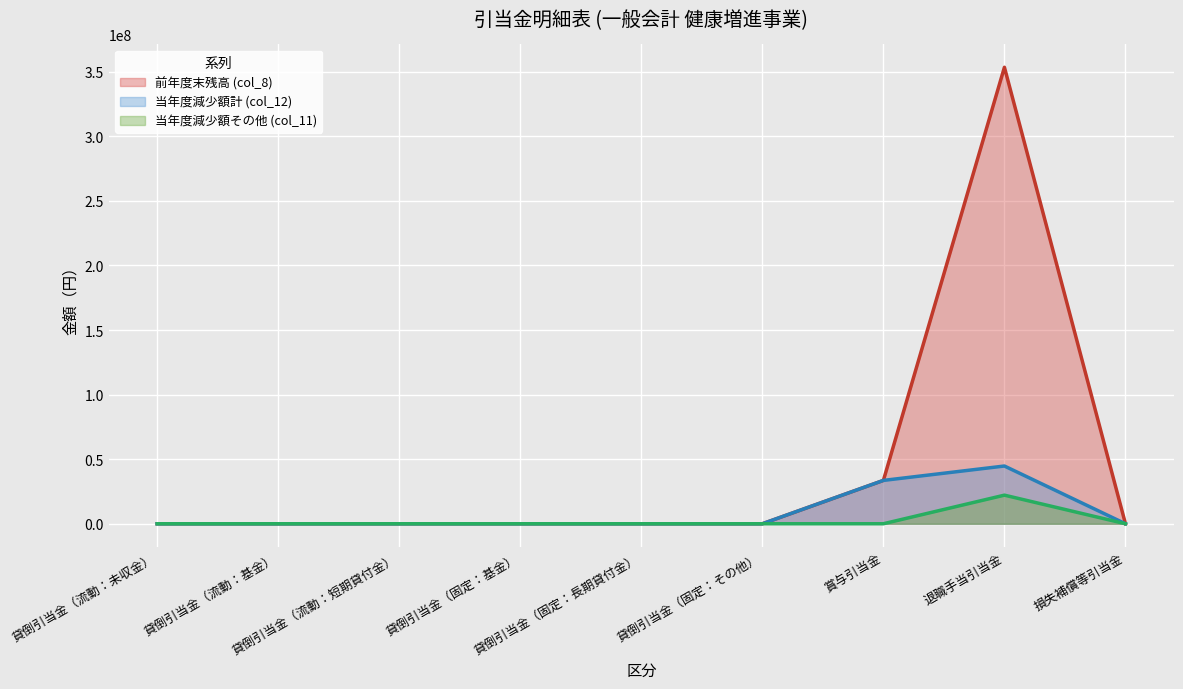

How many lines are shown in the chart?

3